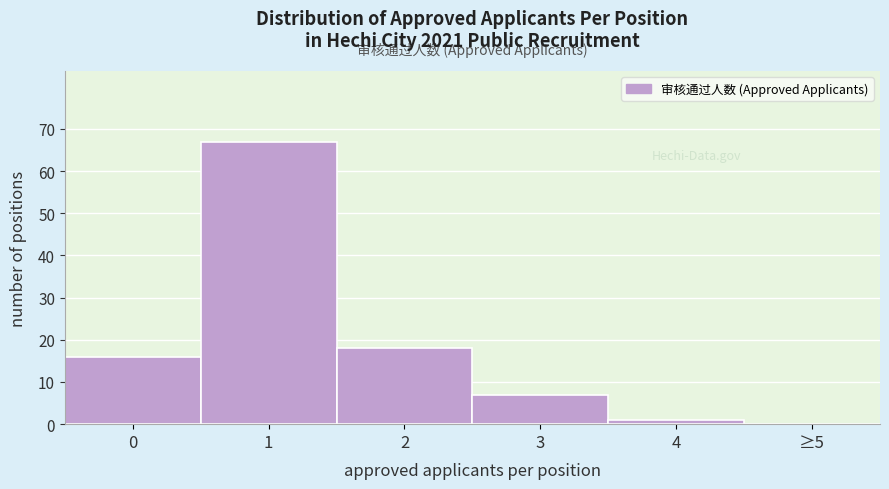

Reading right to left, list all the values displayed in this chart.

≥5=0	4=1	3=7	2=18	1=67	0=16